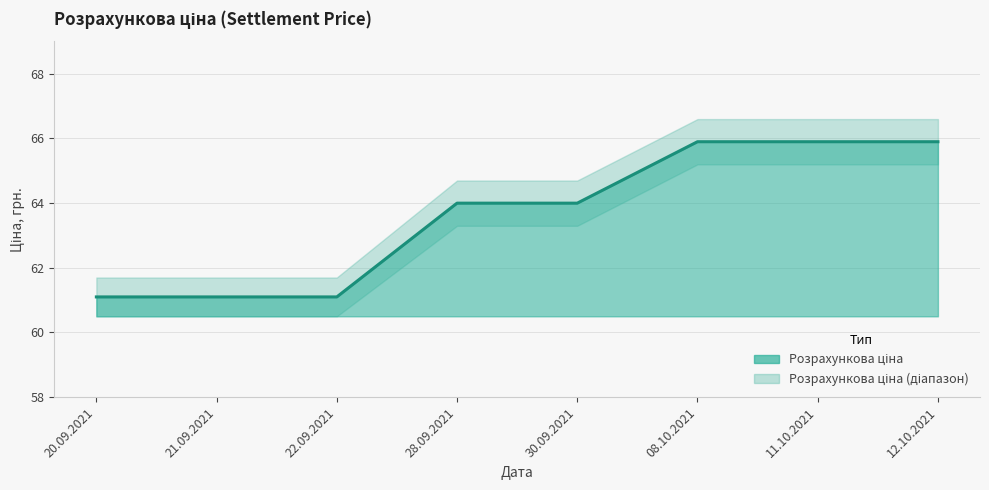

What is the value of the 2nd point from the left?

61.1